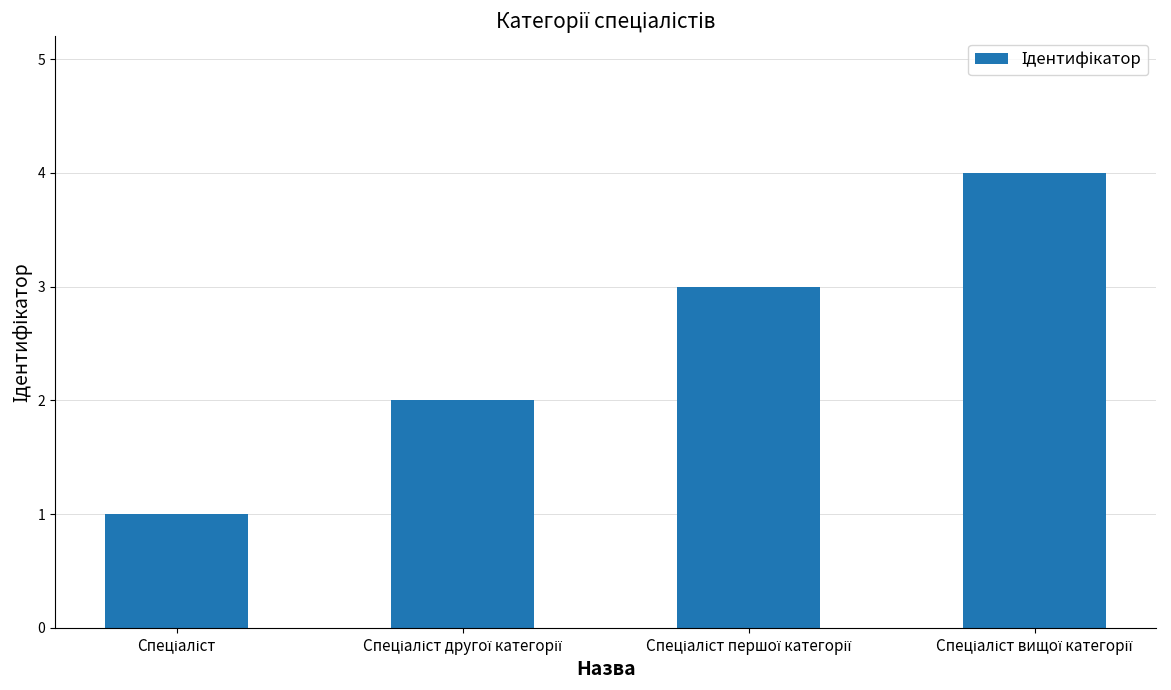

What is the difference between the maximum and minimum values?

3